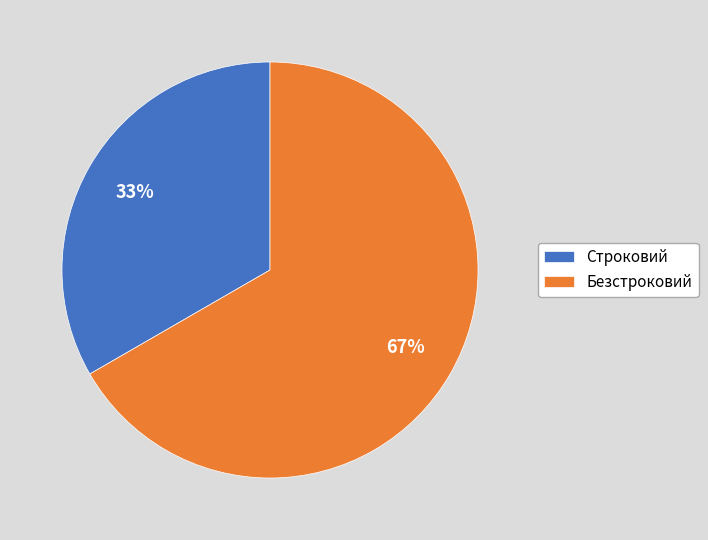

The Строковий slice represents 33% of the pie. True or false?

True